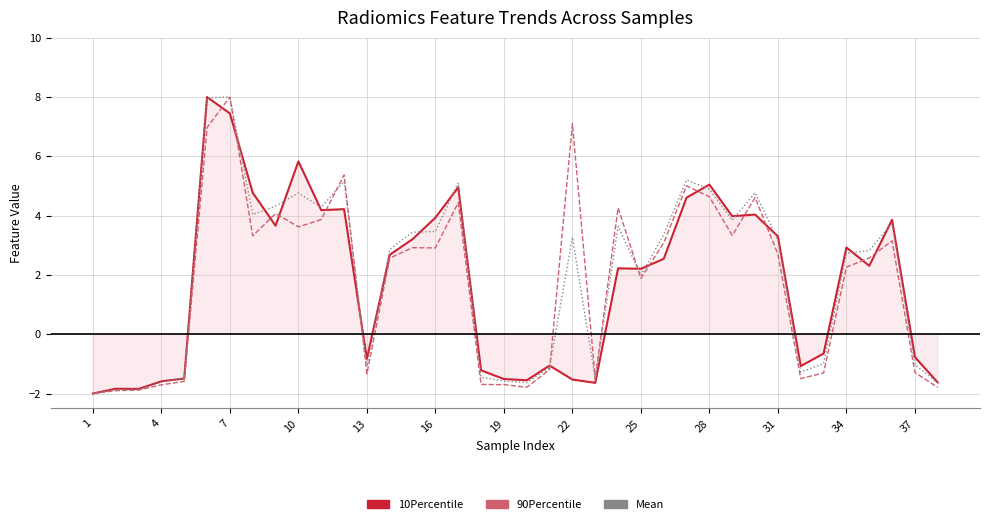

What is the sum of all 90Percentile values?

68.5